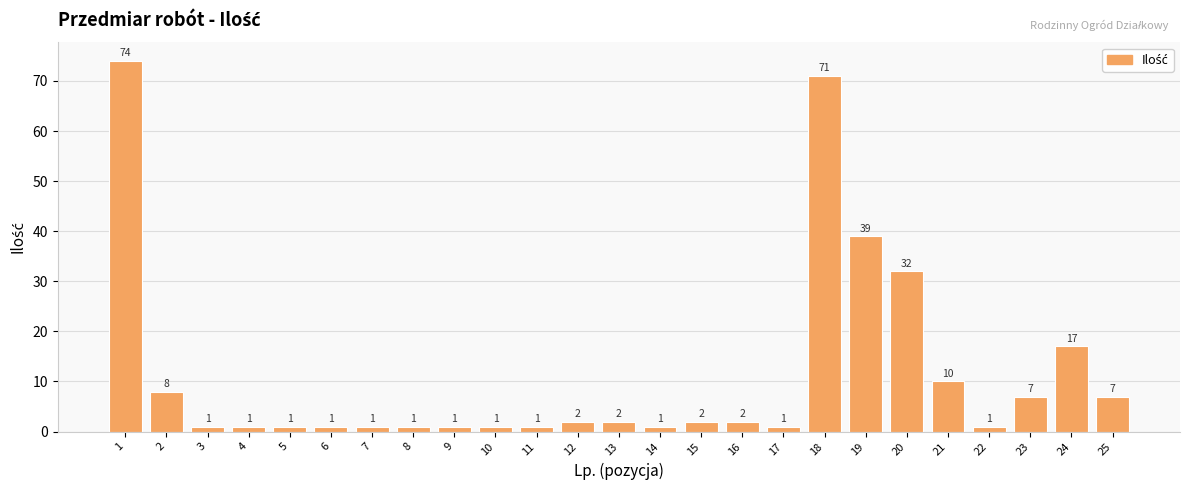

What is the difference between the maximum and minimum values?

73